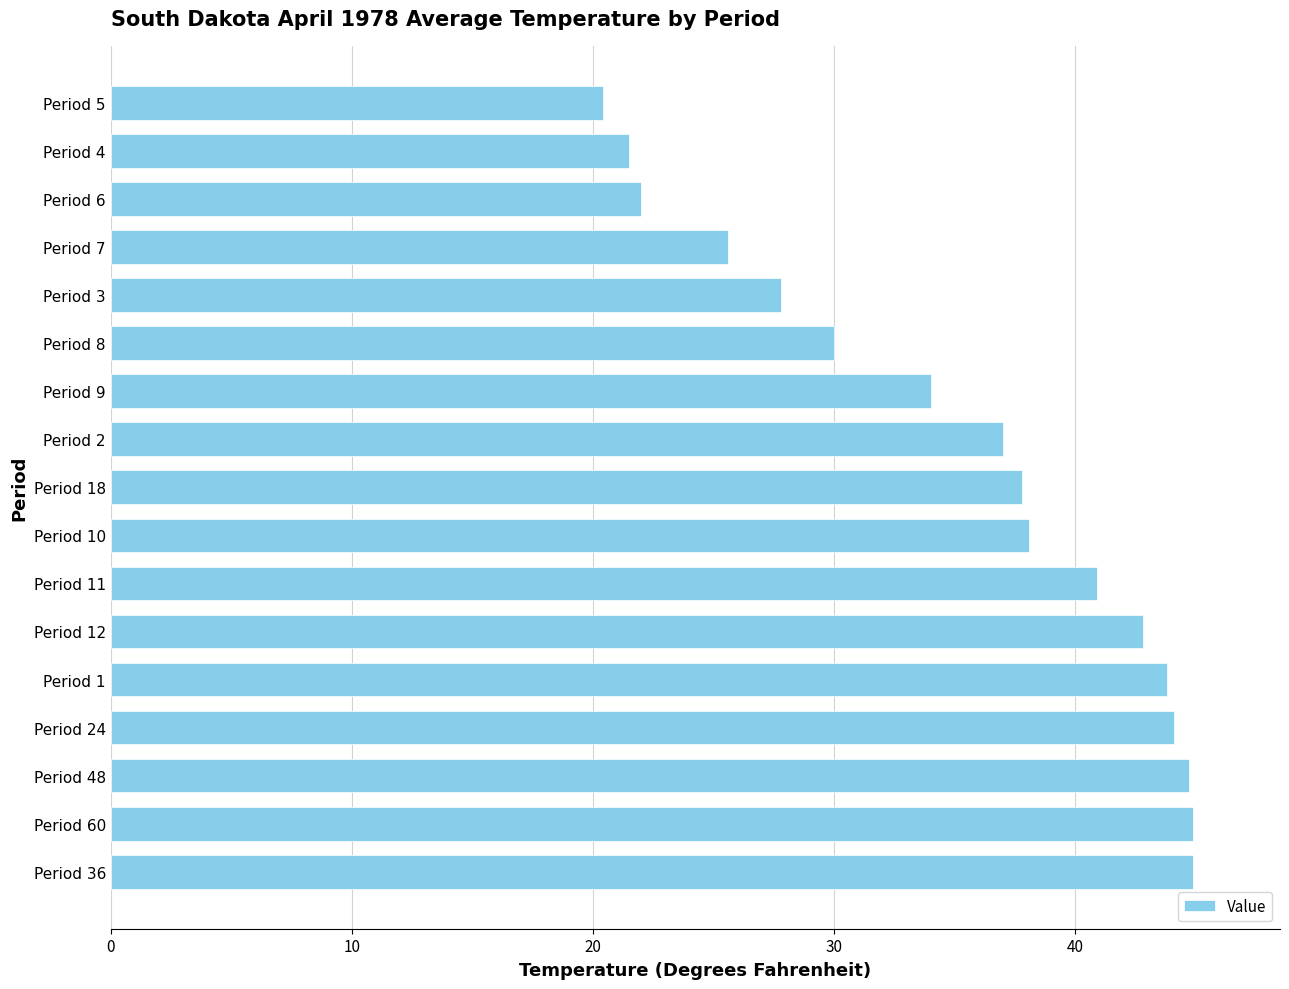

The value at Period 11 is 40.9. True or false?

True